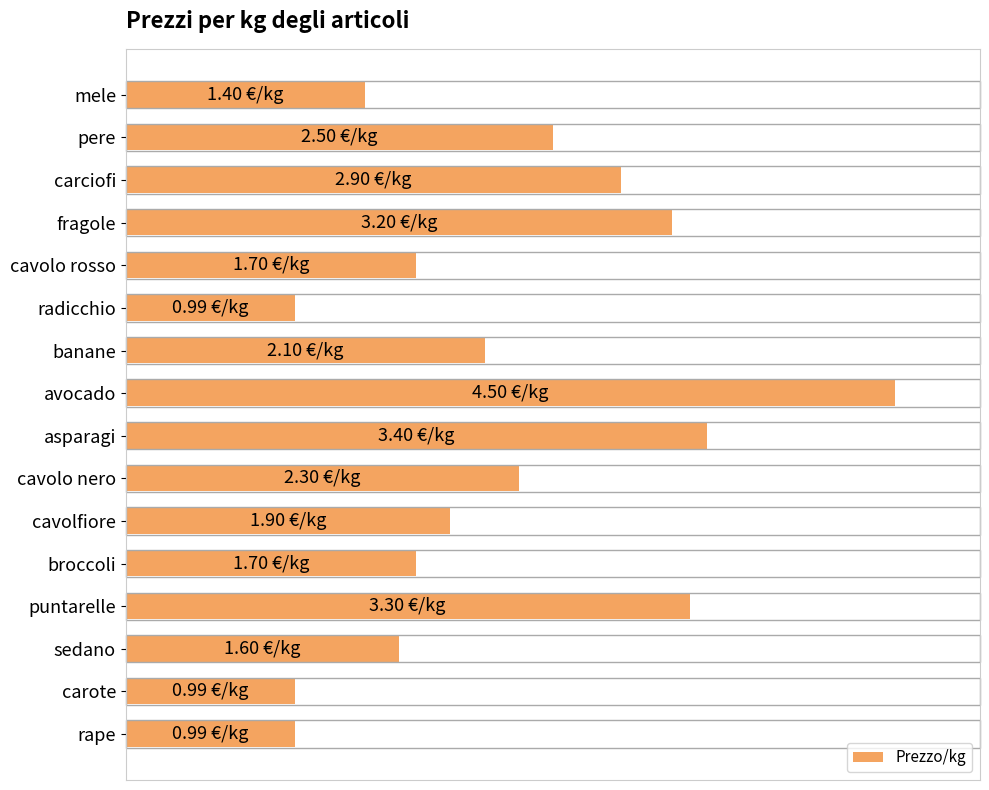

Does the chart contain any negative values?

No